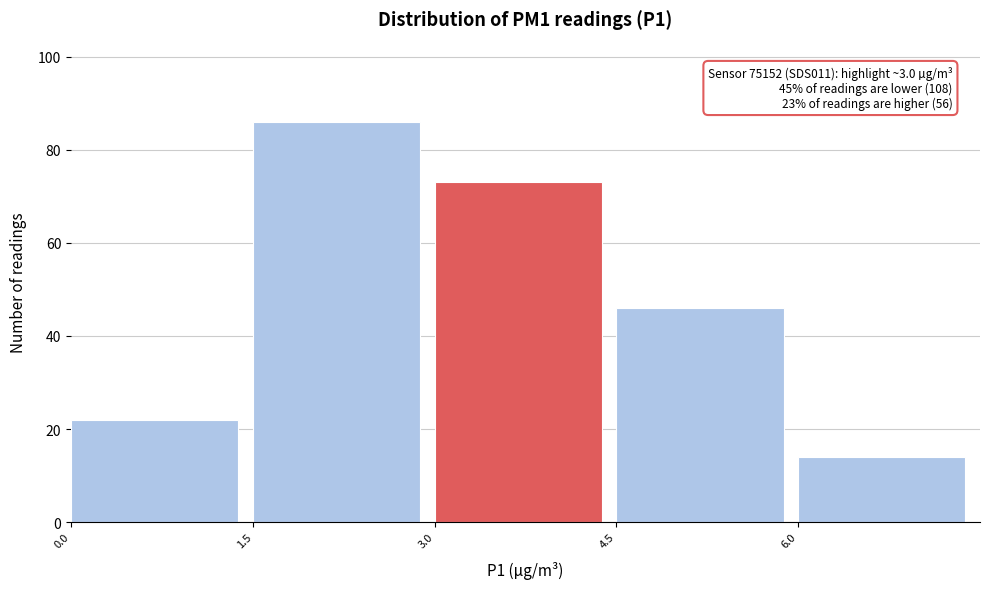

Which range on the x-axis has the tallest bar?

1.5 to 3.0